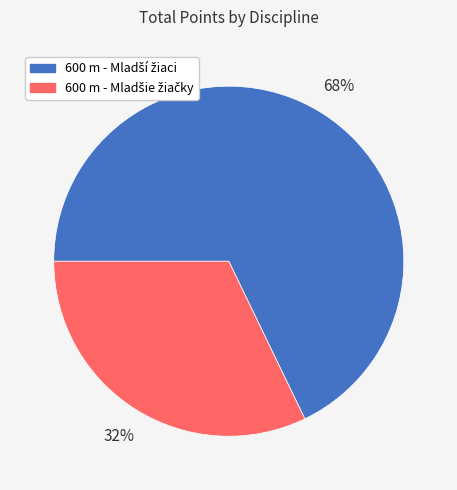

How many segments does this pie chart have?

2